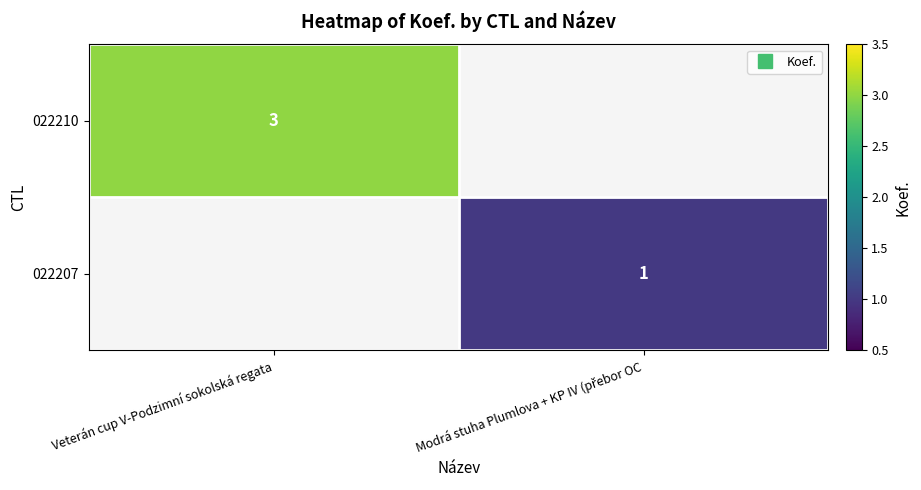

What value does the 022210 series have at Veterán cup V-Podzimní sokolská regata?

3.0